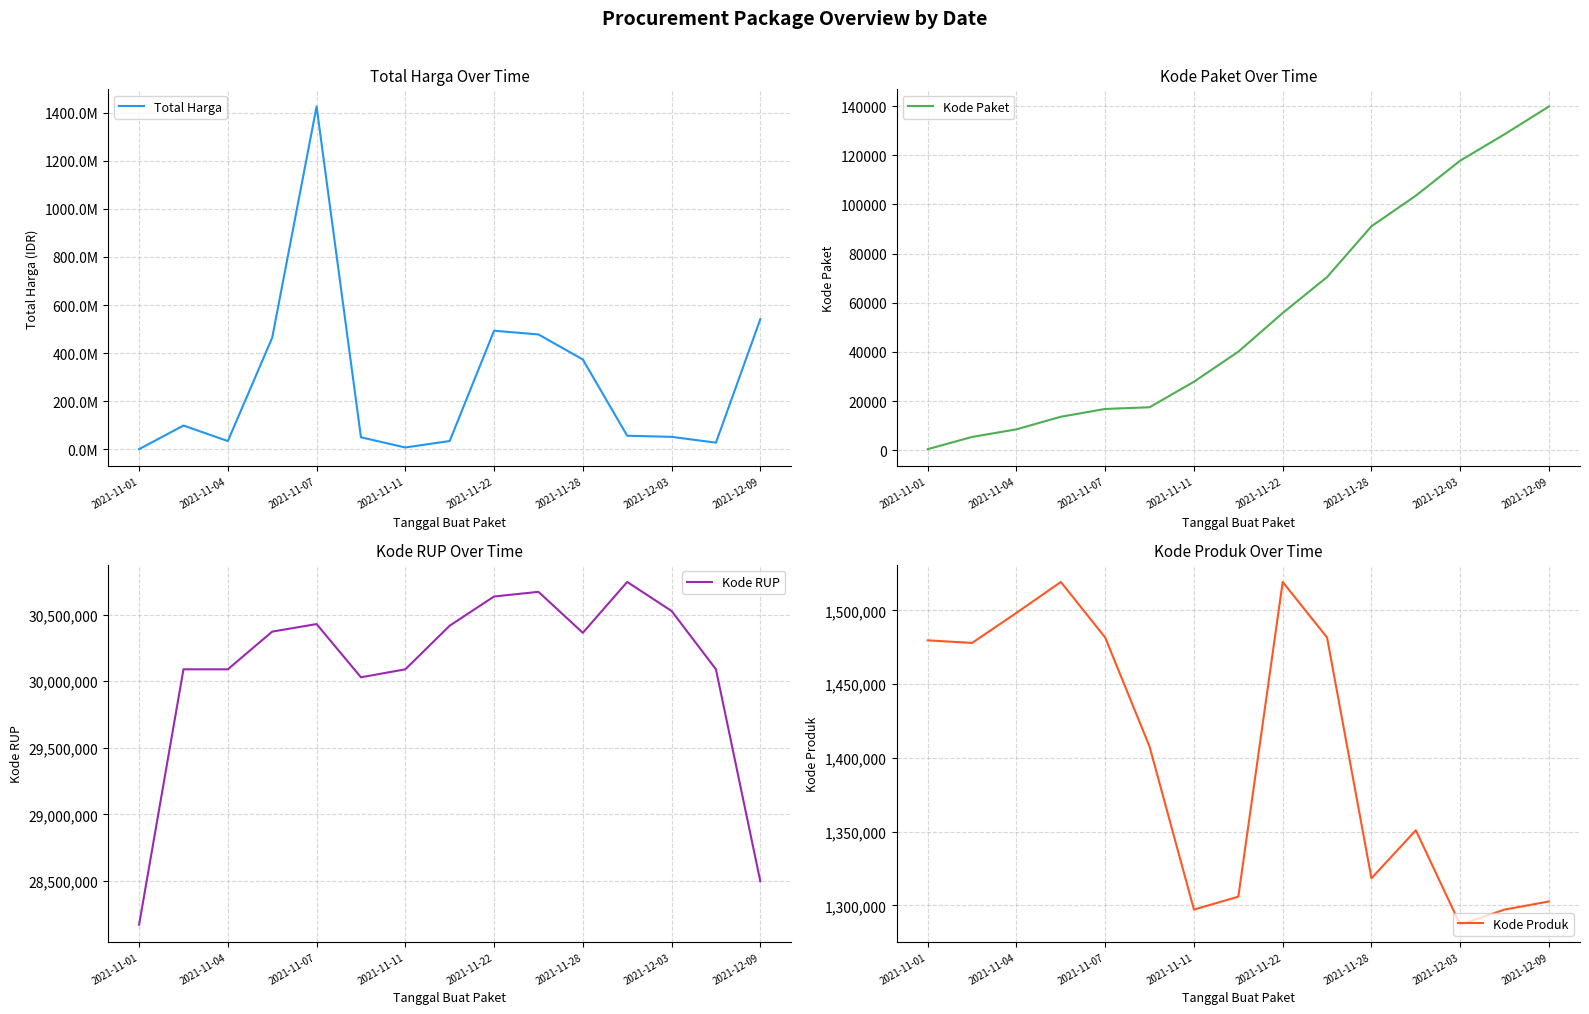

What is the value of the Kode RUP point at the 1st from the left?

28171087